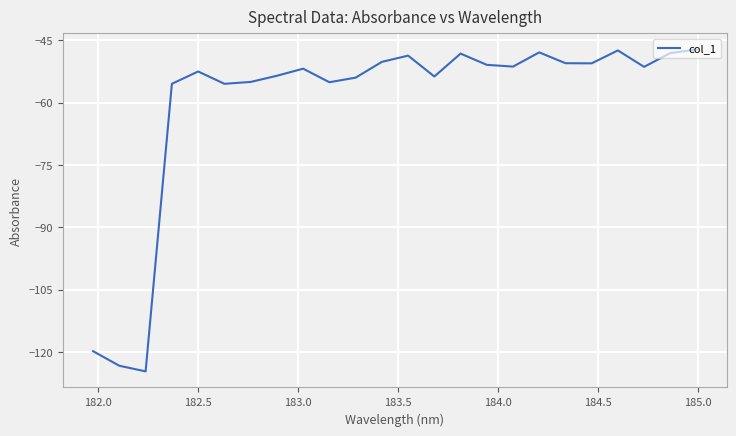

What is the maximum value shown in the chart?

-47.2